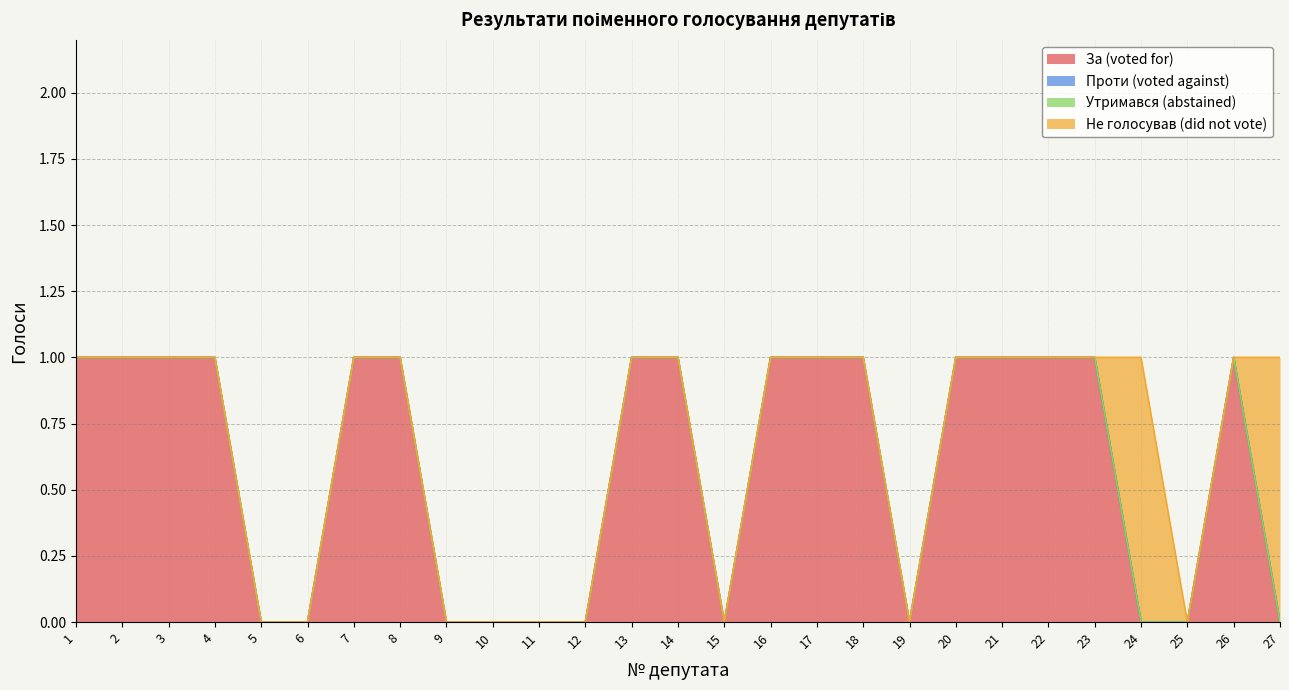

What is the total value across all series at 1?

1